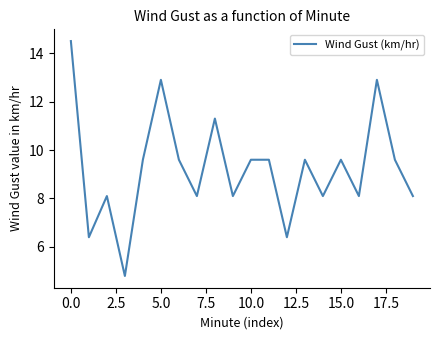

What is the minimum value shown in the chart?

4.8